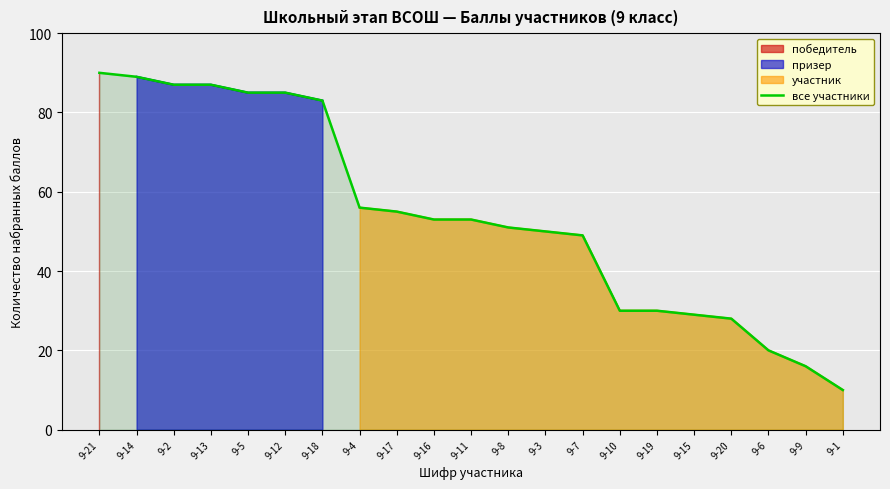

The все участники series shows 5 at 9-9. True or false?

False